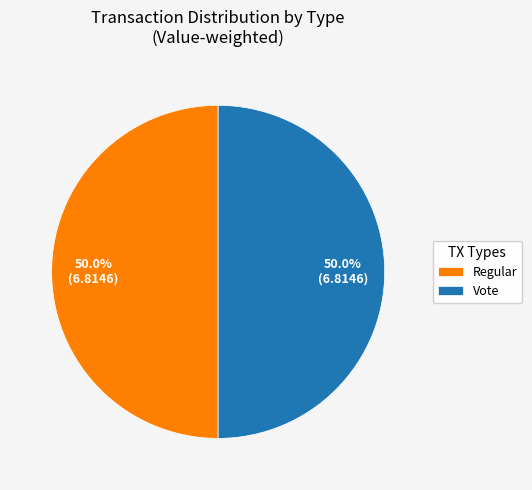

Count the number of slices in the pie.

2